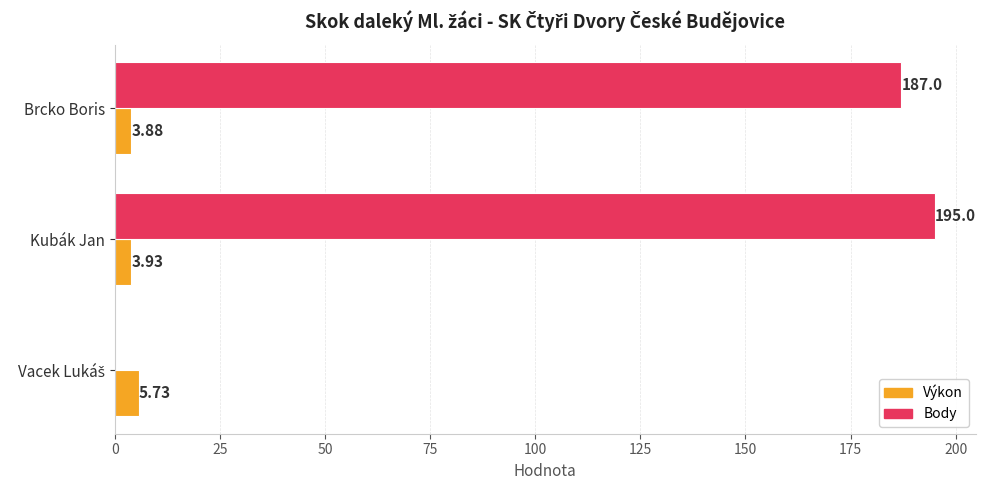

What is the sum of the Body values at Kubák Jan and Brcko Boris?

382.0